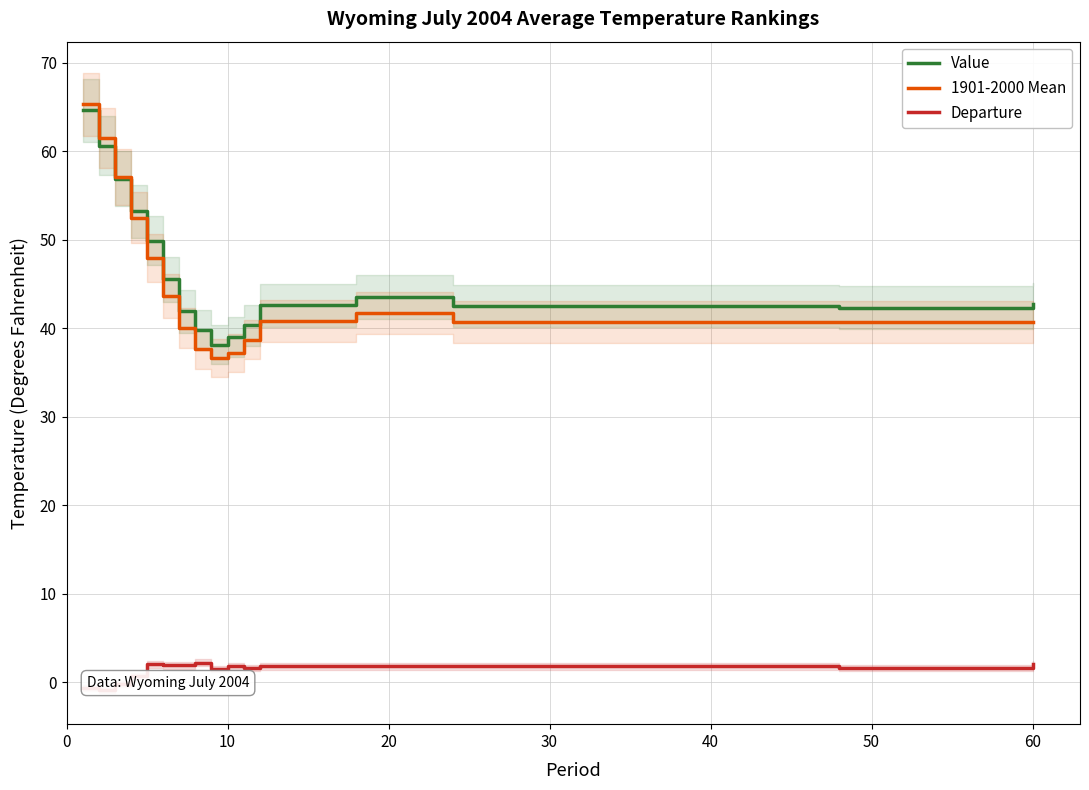

What is the maximum value for 1901-2000 Mean?

65.3